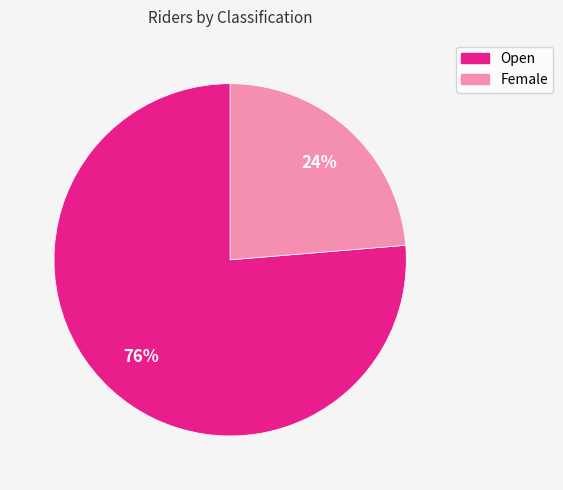

Do Open and Female together represent more than half of the pie?

Yes